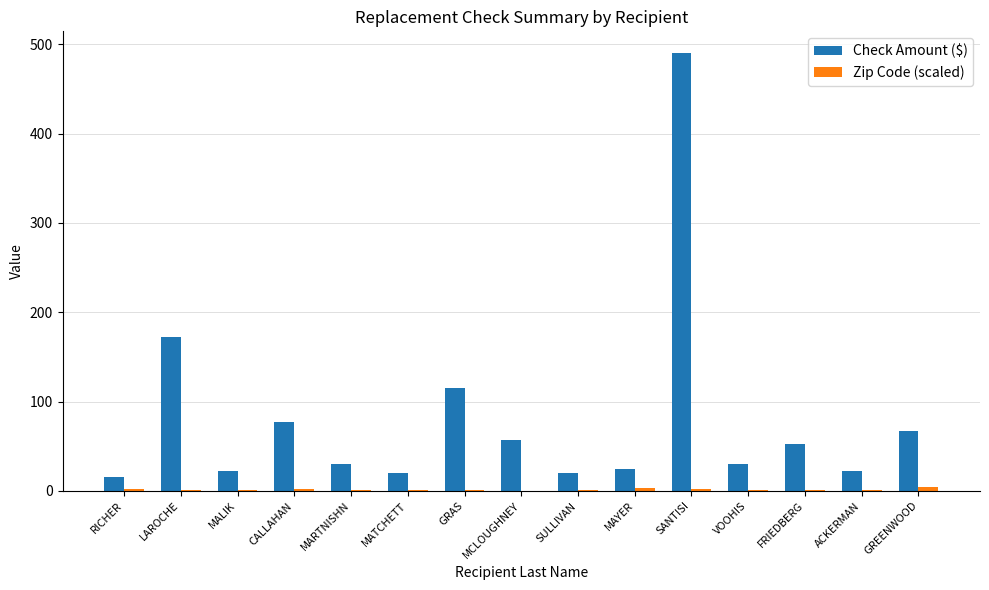

Which series has the largest total across all categories?

Check Amount ($)